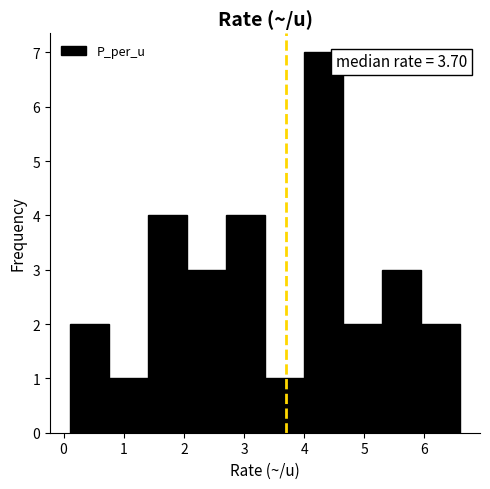

Which range on the x-axis has the tallest bar?

4.00 to 4.65